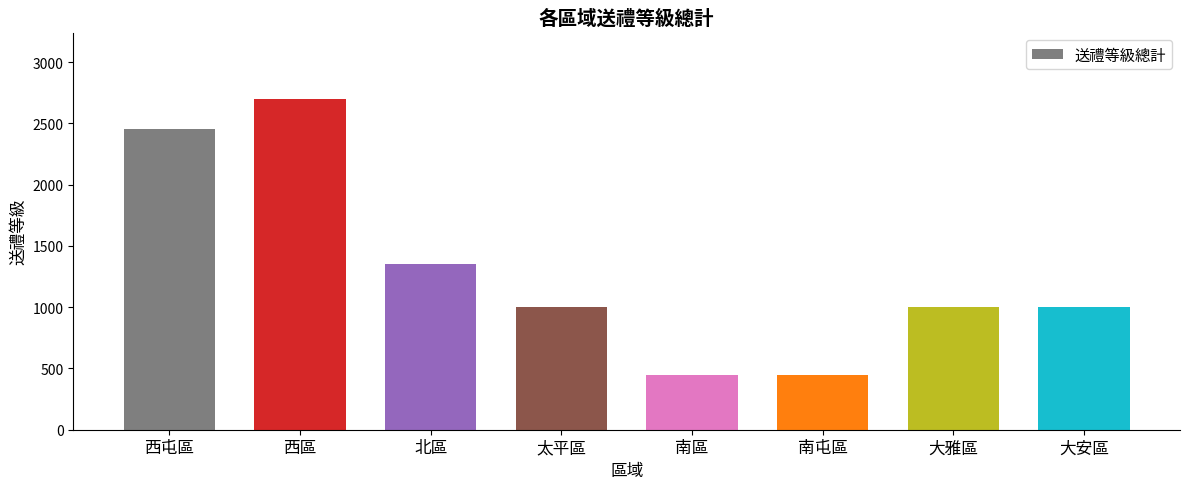

What is the sum of the values at 太平區 and 南區?

1450